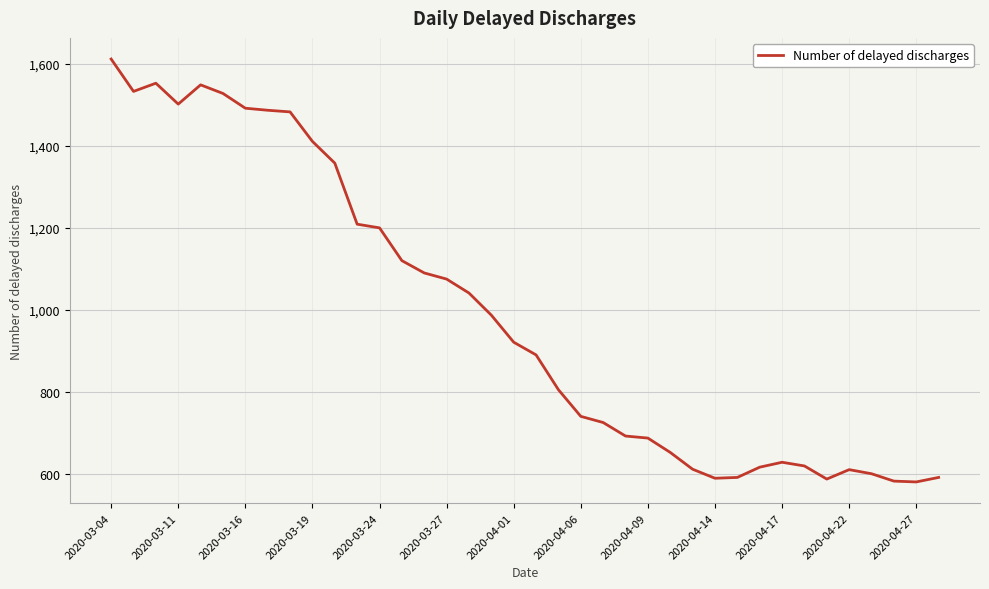

What is the greatest value displayed?

1612